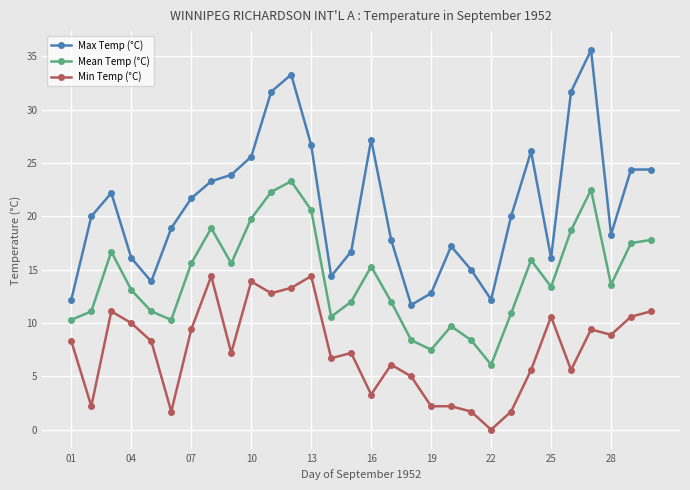

What is the value of the Mean Temp (°C) point at the 28th from the left?

13.6